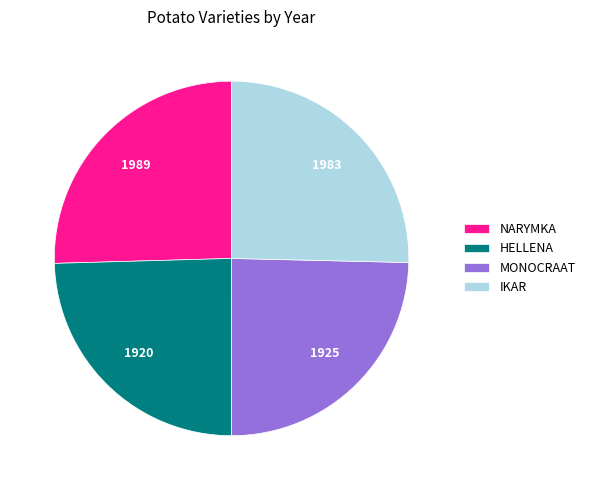

Does any single category account for the majority?

No